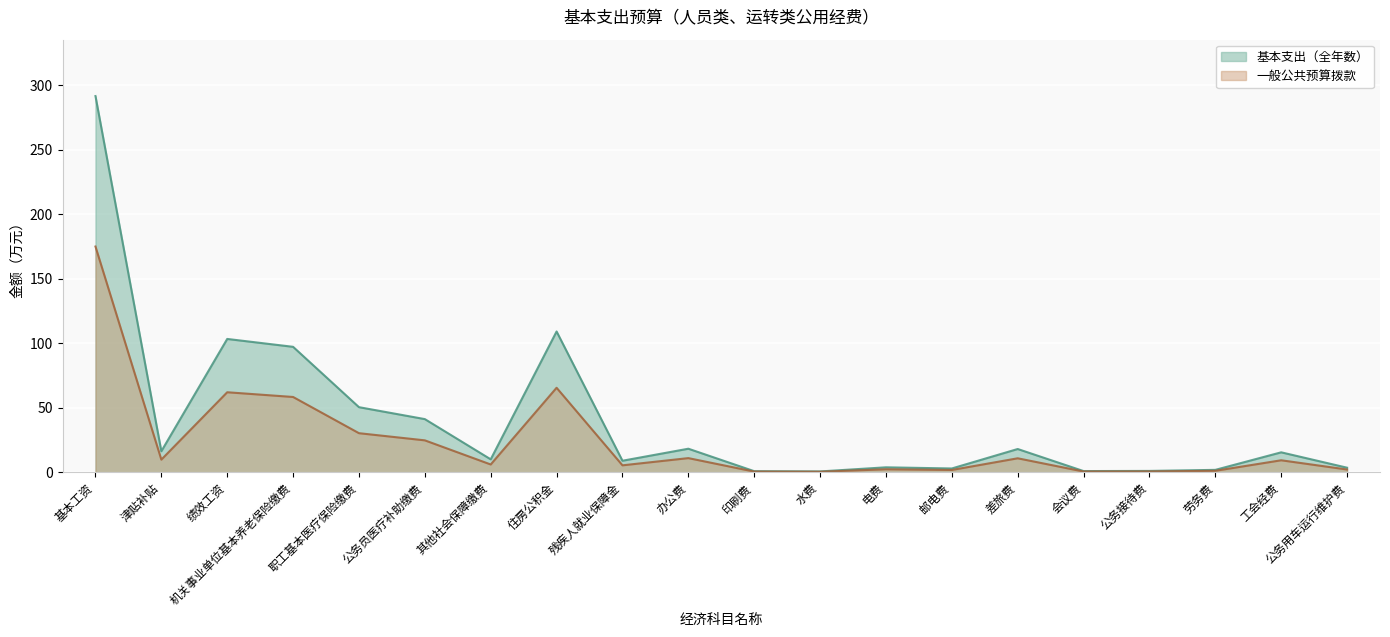

Is the value of 基本支出（全年数） at 住房公积金 greater than the value of 一般公共预算拨款 at 邮电费?

Yes